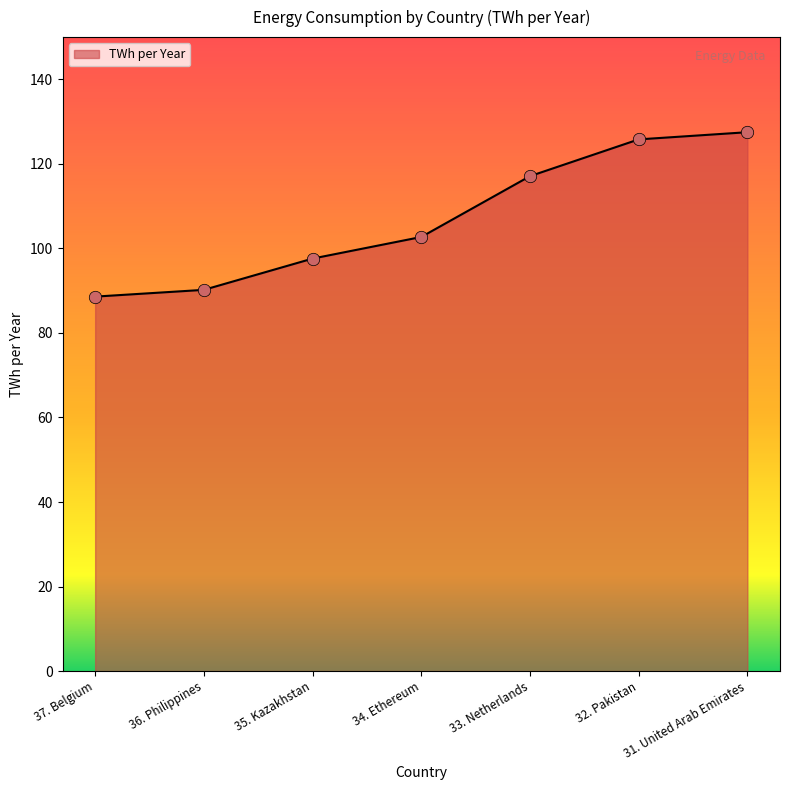

Approximately how many times larger is the value at 34. Ethereum compared to 37. Belgium?

1.2